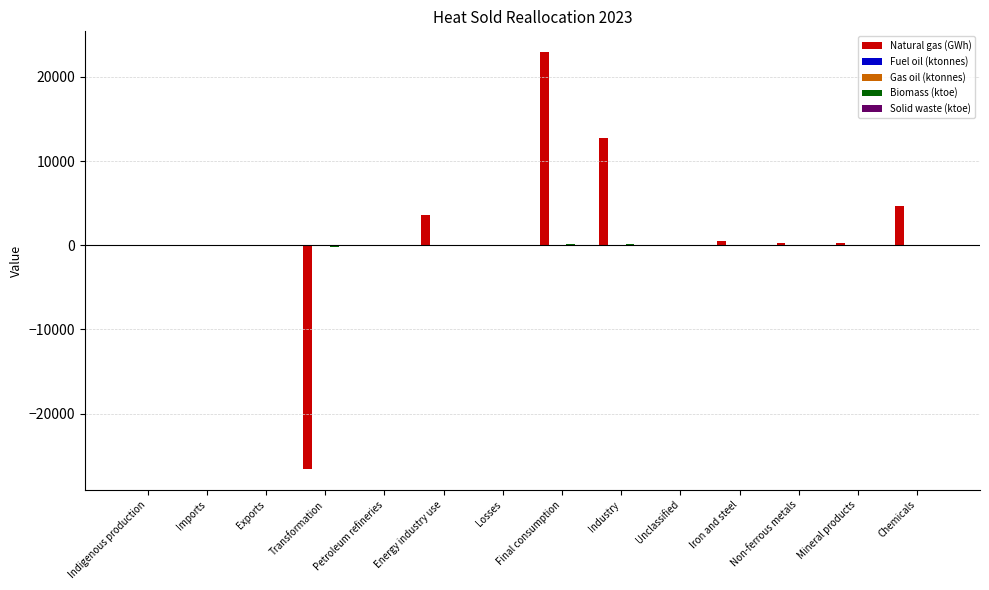

At which category is the sum across all series the highest?

Final consumption